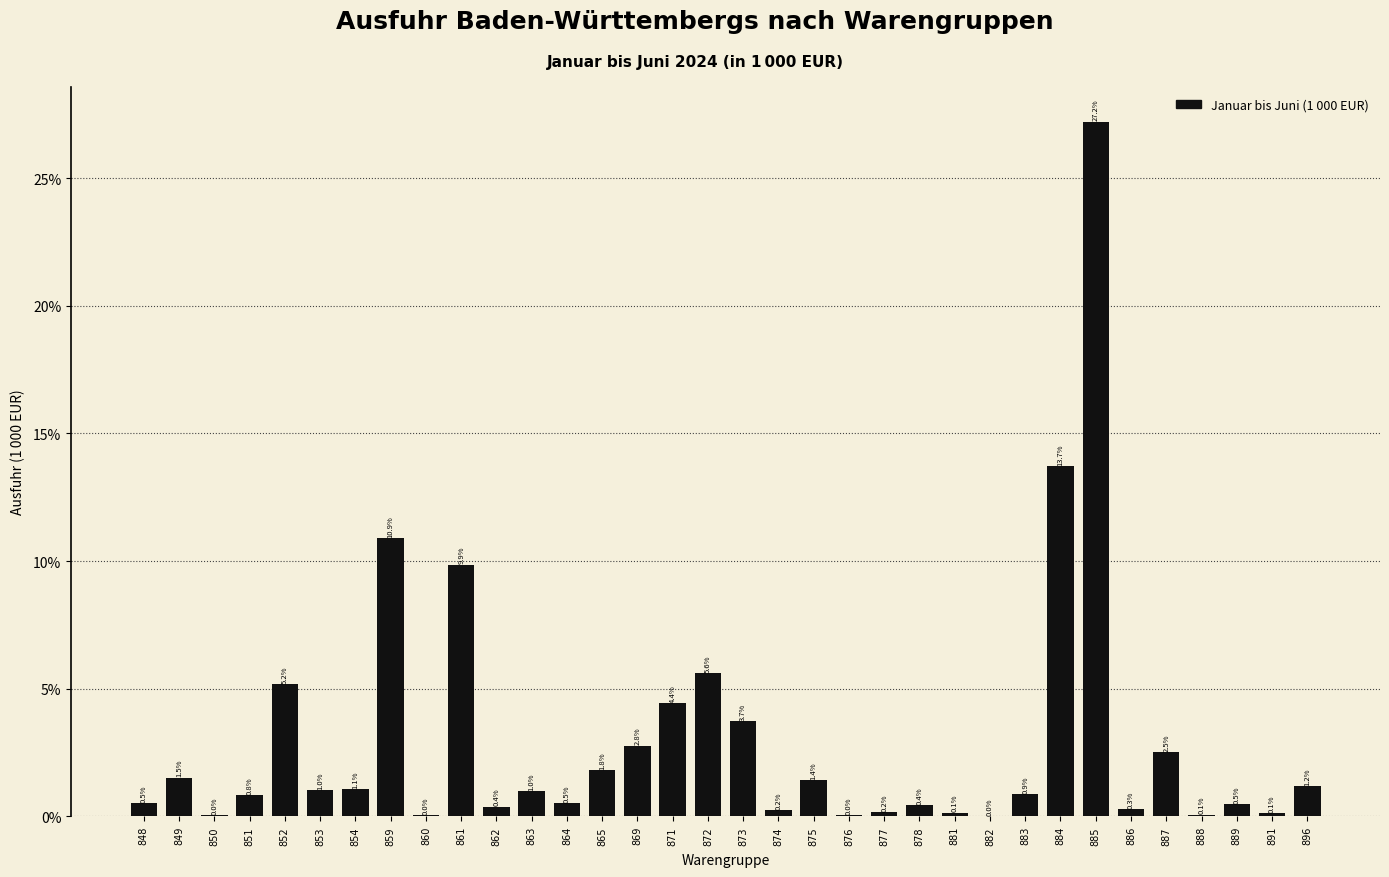

Read the value at 852.

5.2